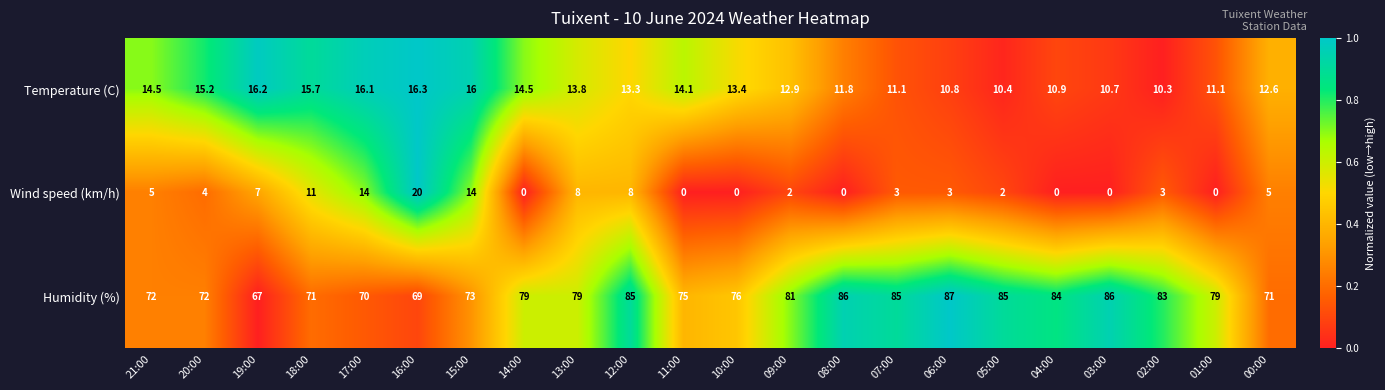

At which category is the sum across all series the highest?

12:00